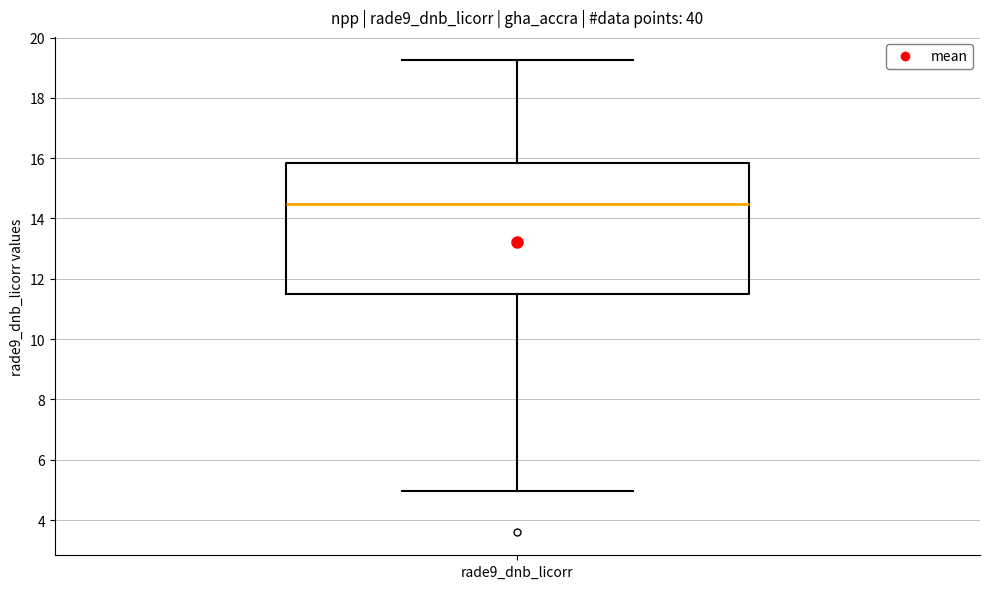

Transcribe this box plot: give where the median line is, the range the box spans, and where the two whiskers end, as read against the y-axis. The values are not printed on the chart, so give them approximately, as read against the axis.

median 14.4, box 11.4 to 15.8, whiskers 5.0 to 19.2